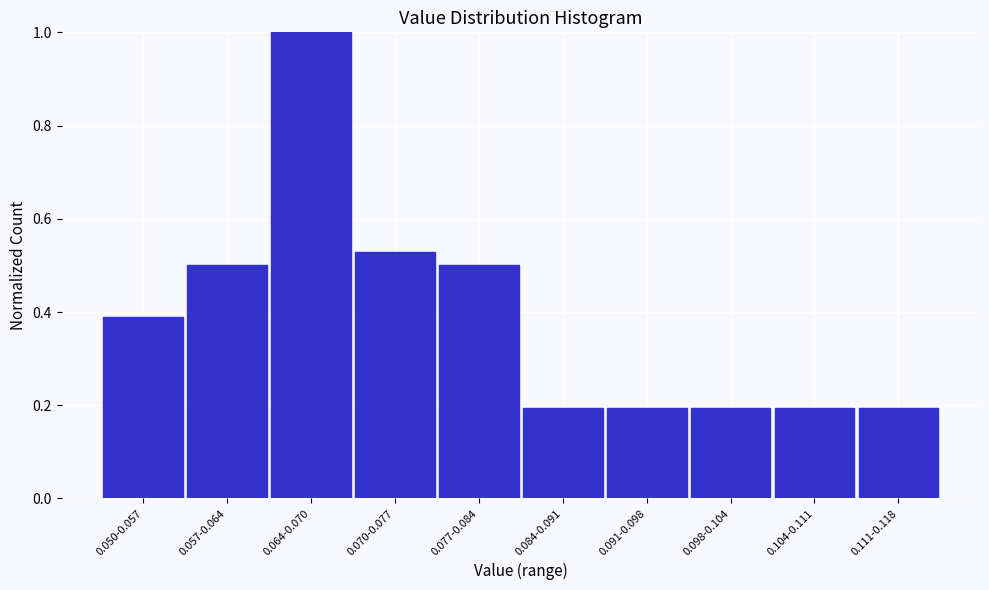

What is the difference between the maximum and minimum values?

0.8